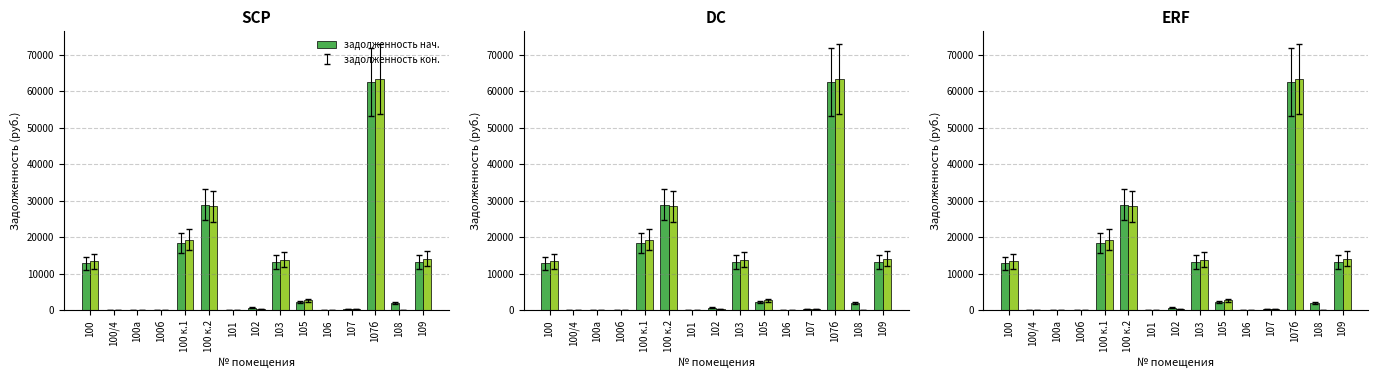

What is the greatest value displayed?

63321.5